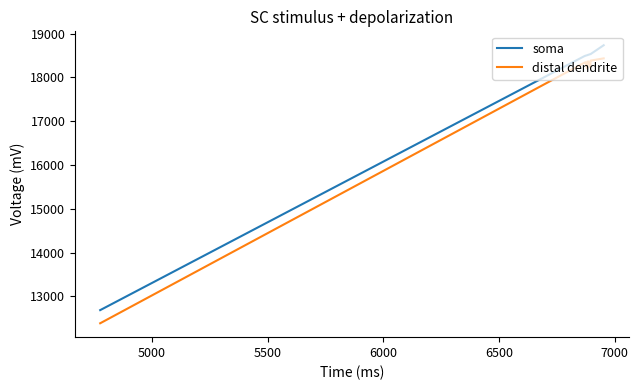

Rank the series by their maximum value, from highest to lowest.

soma, distal dendrite